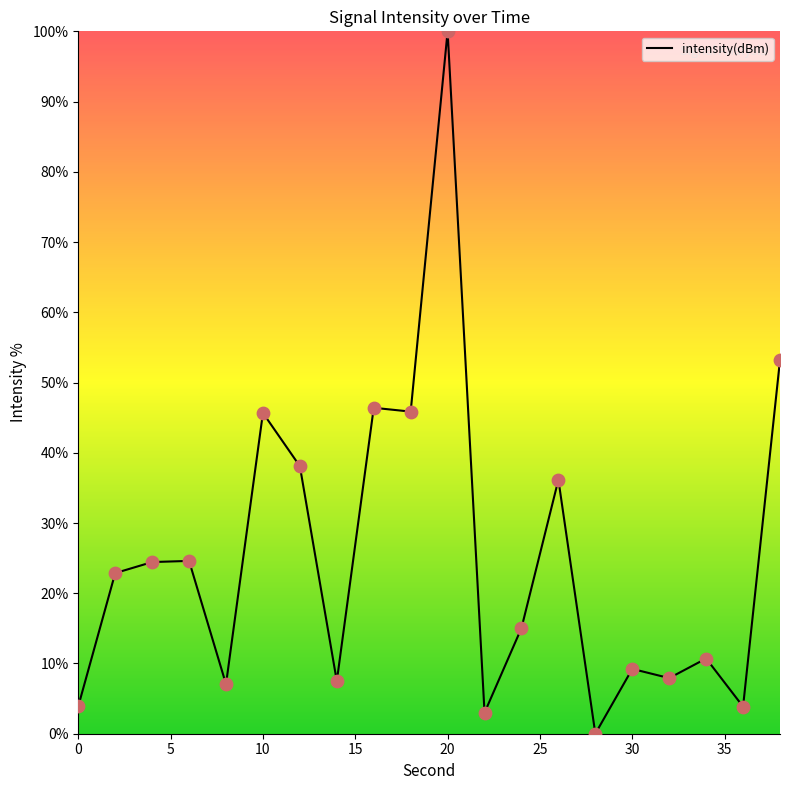

What is the difference between the maximum and minimum values?

100.0